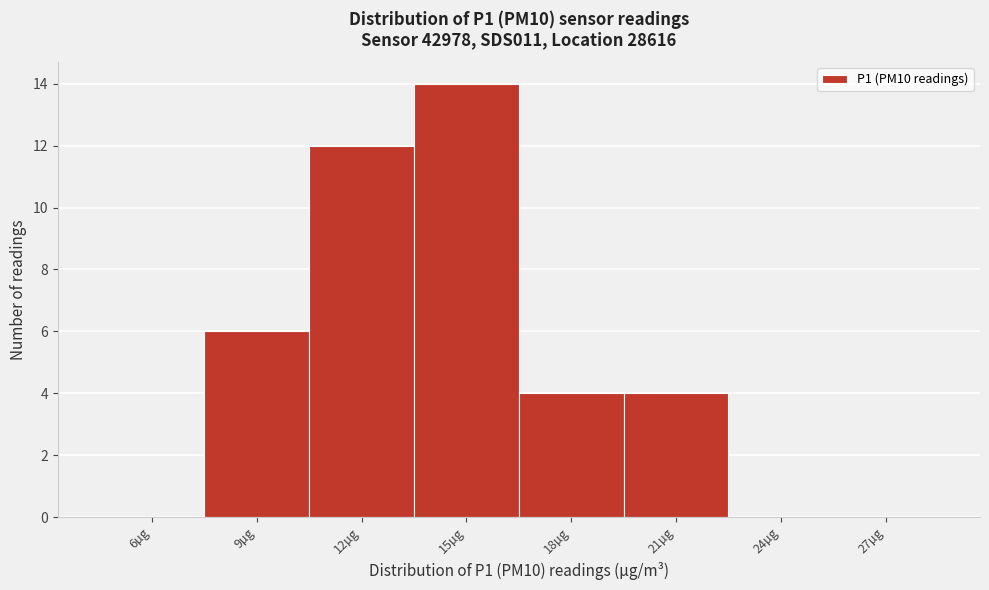

Reading left to right, extract all data points from this chart.

6µg=0	9µg=6	12µg=12	15µg=14	18µg=4	21µg=4	24µg=0	27µg=0